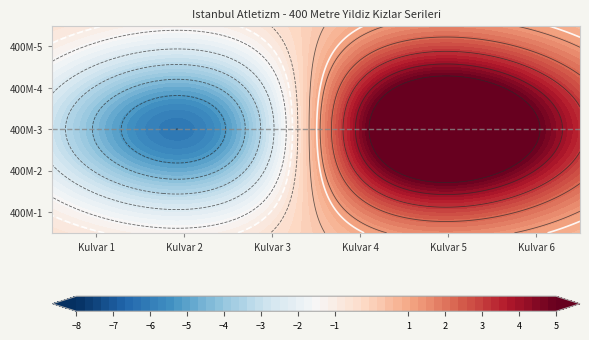

Is it true that 4 equals 5 at 1?

True